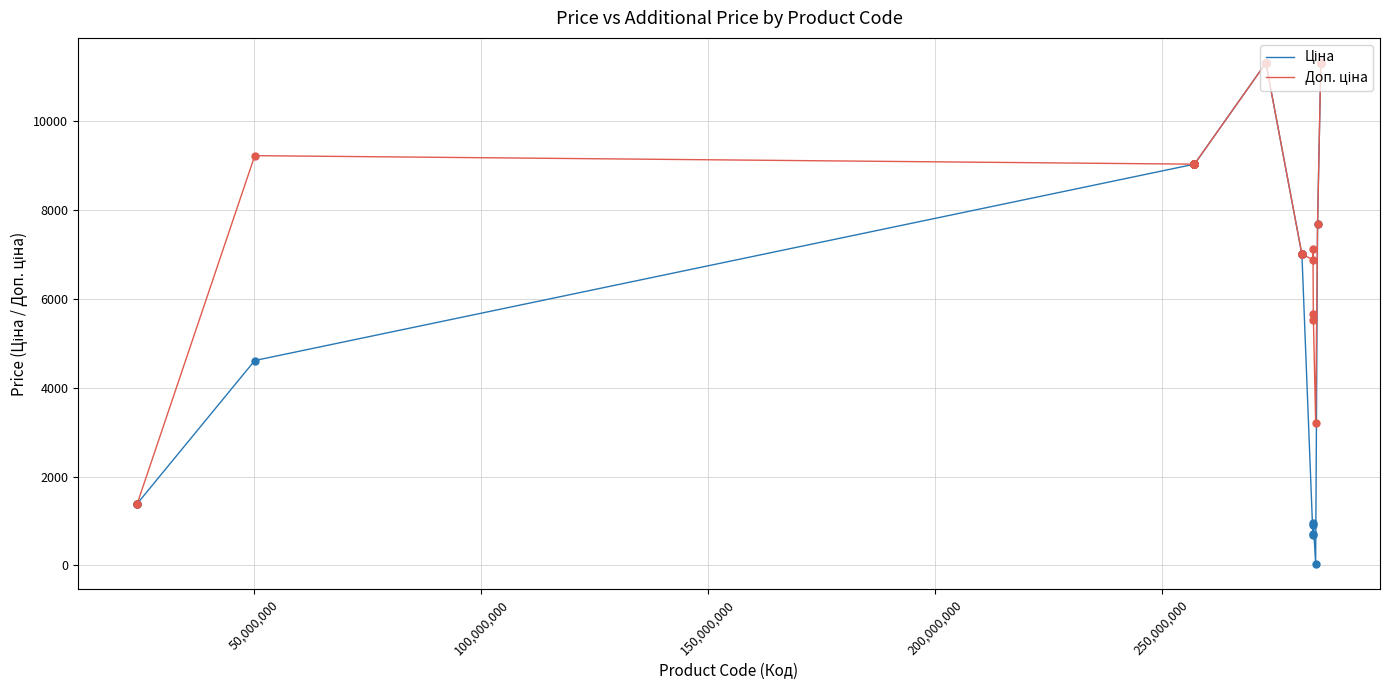

What is the maximum value shown in the chart?

11312.5